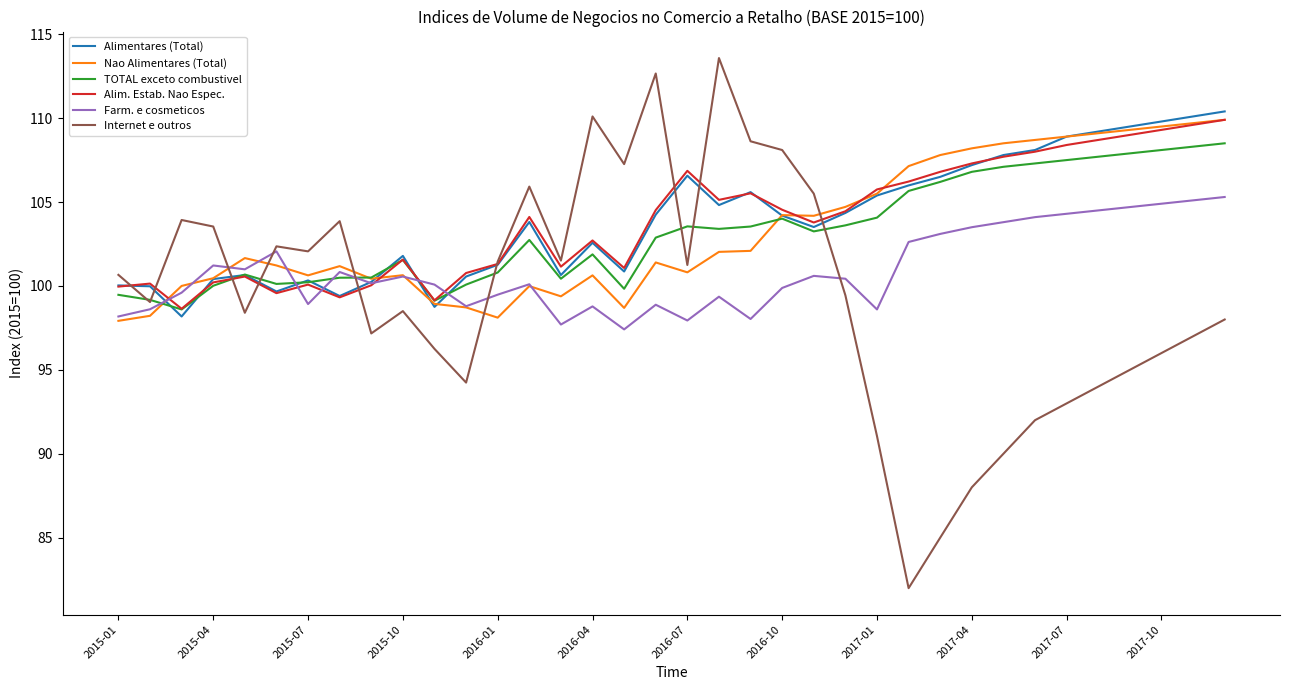

What is the lowest value of the Alim. Estab. Nao Espec. series?

98.6